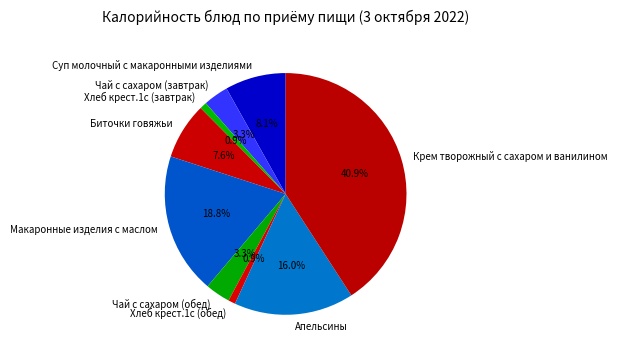

Approximately how many times larger is the value at Крем творожный с сахаром и ванилином compared to Биточки говяжьи?

5.4